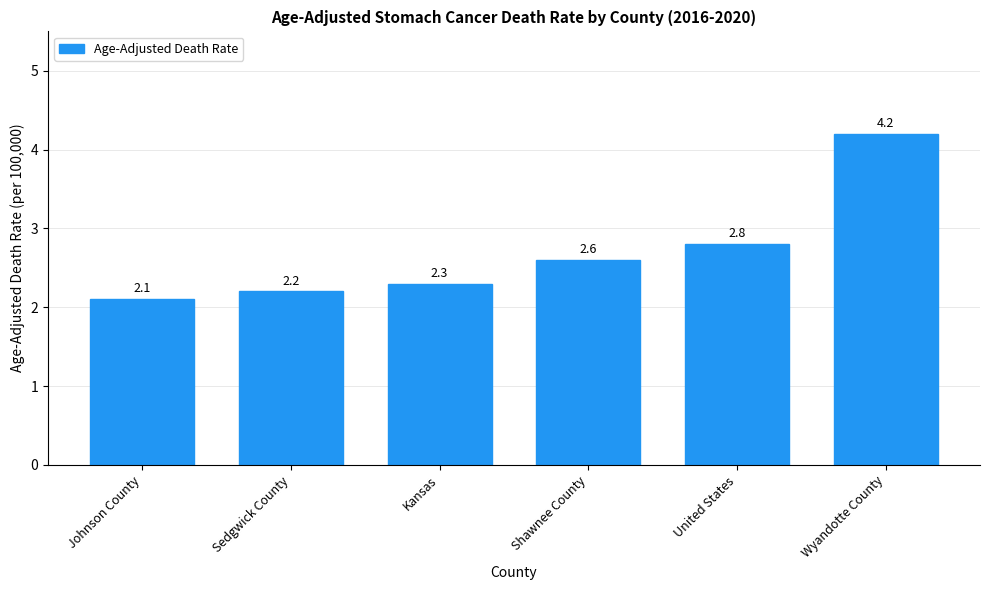

Where is the data nearest to the value 3?

United States